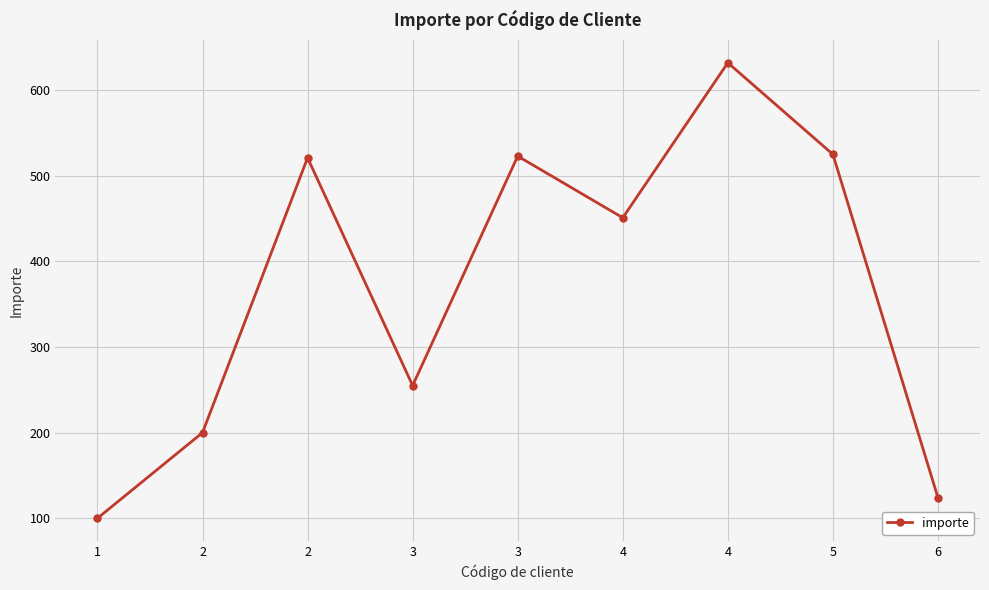

Count the number of categories in the chart.

9